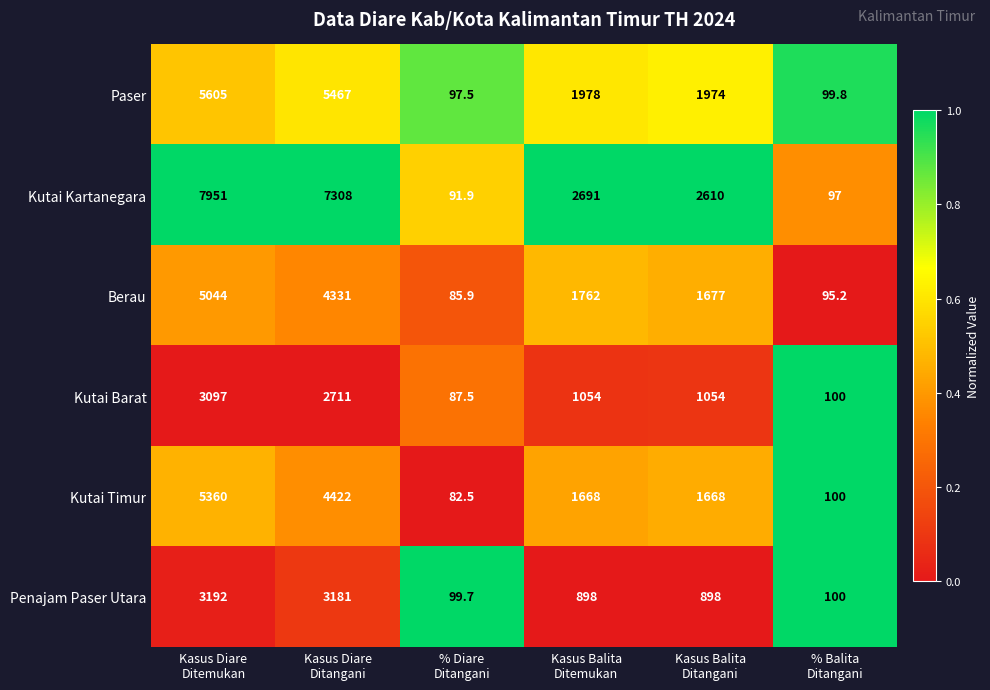

Which series has the largest total across all categories?

Kutai Kartanegara